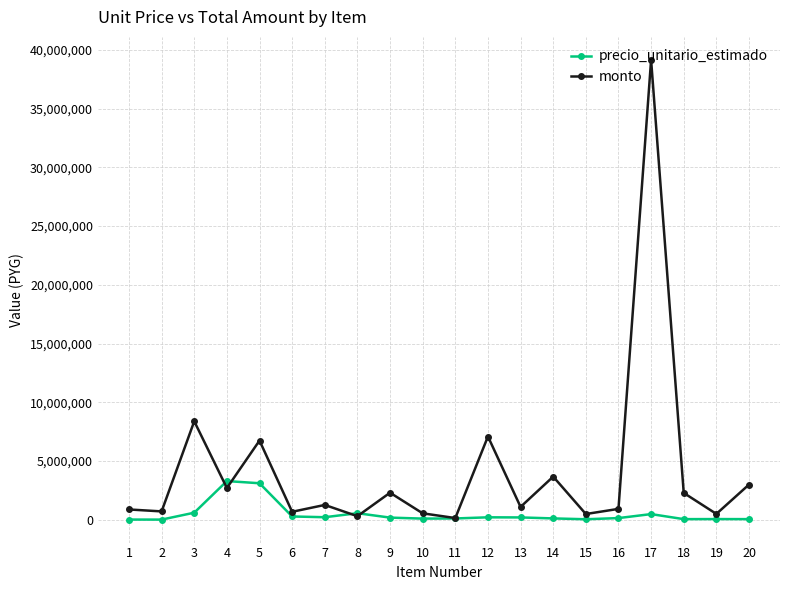

What are all the series names shown in the legend?

precio_unitario_estimado, monto